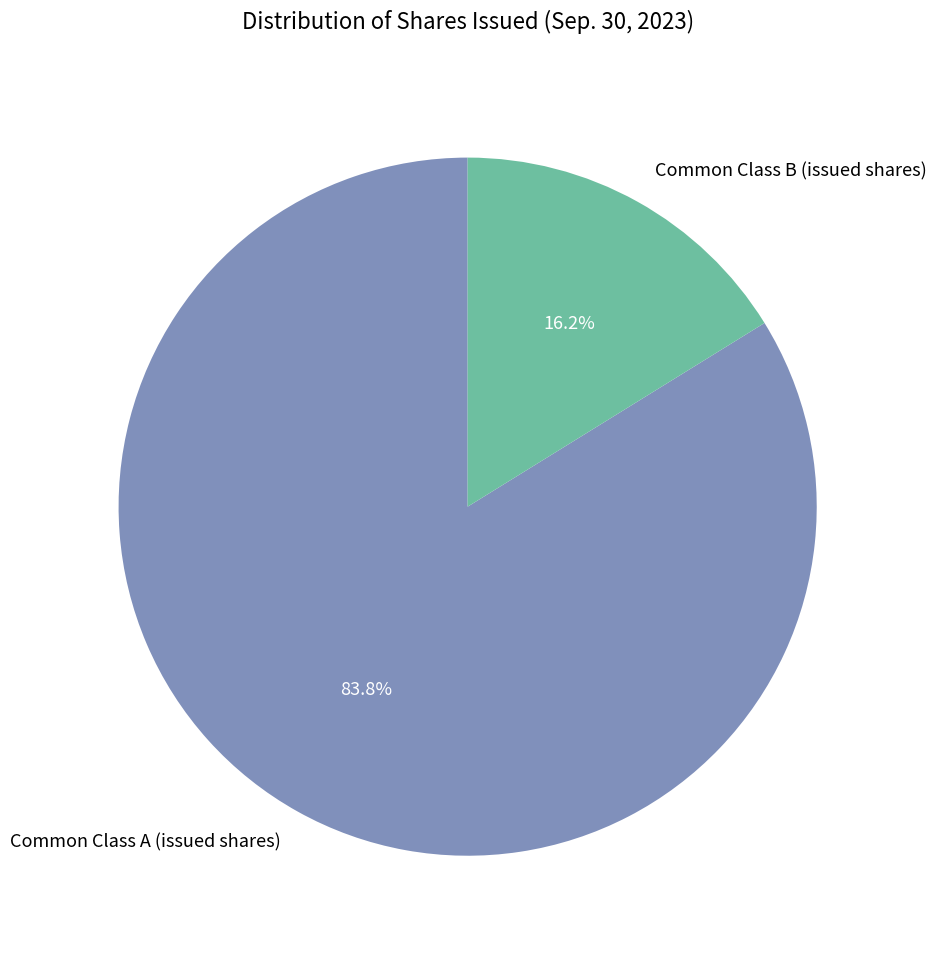

What percentage is the Common Class B (issued shares) slice, to the nearest percent?

16%